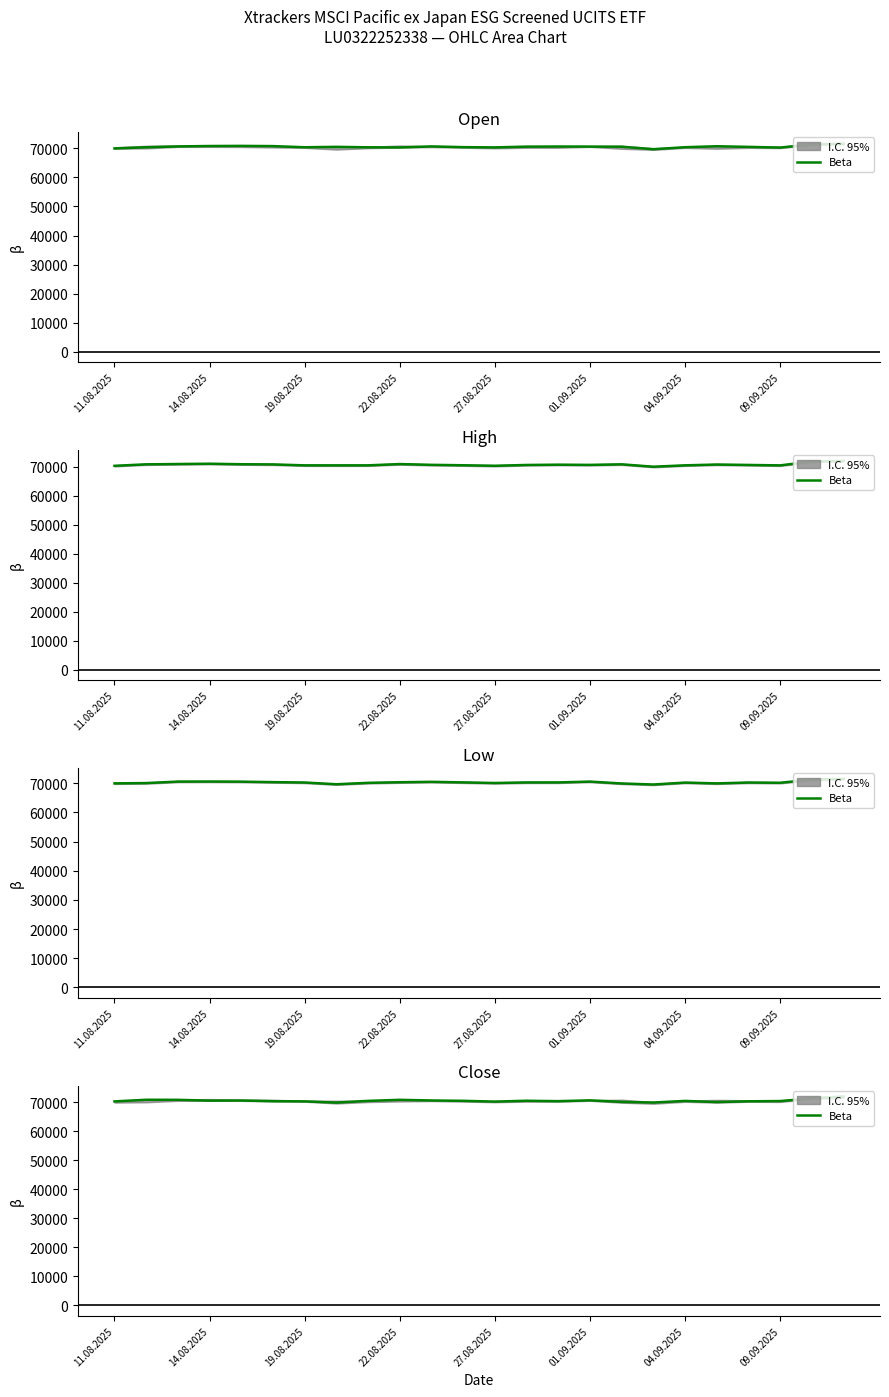

True or false: the data shows 32714 at 8.

False